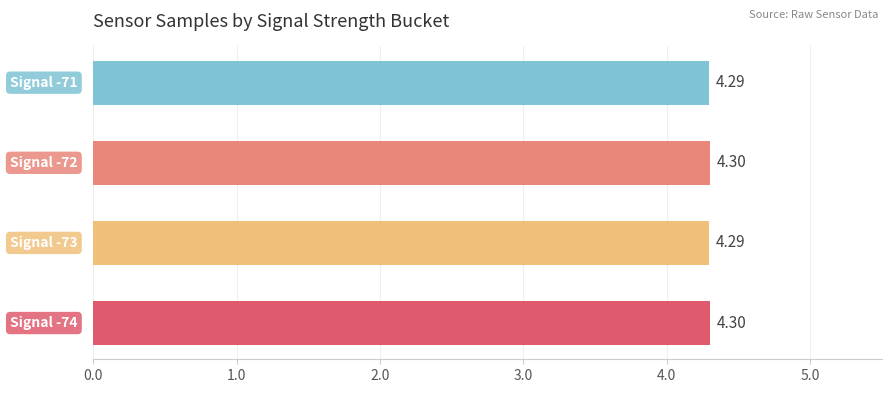

What is the sum of all values?

17.2